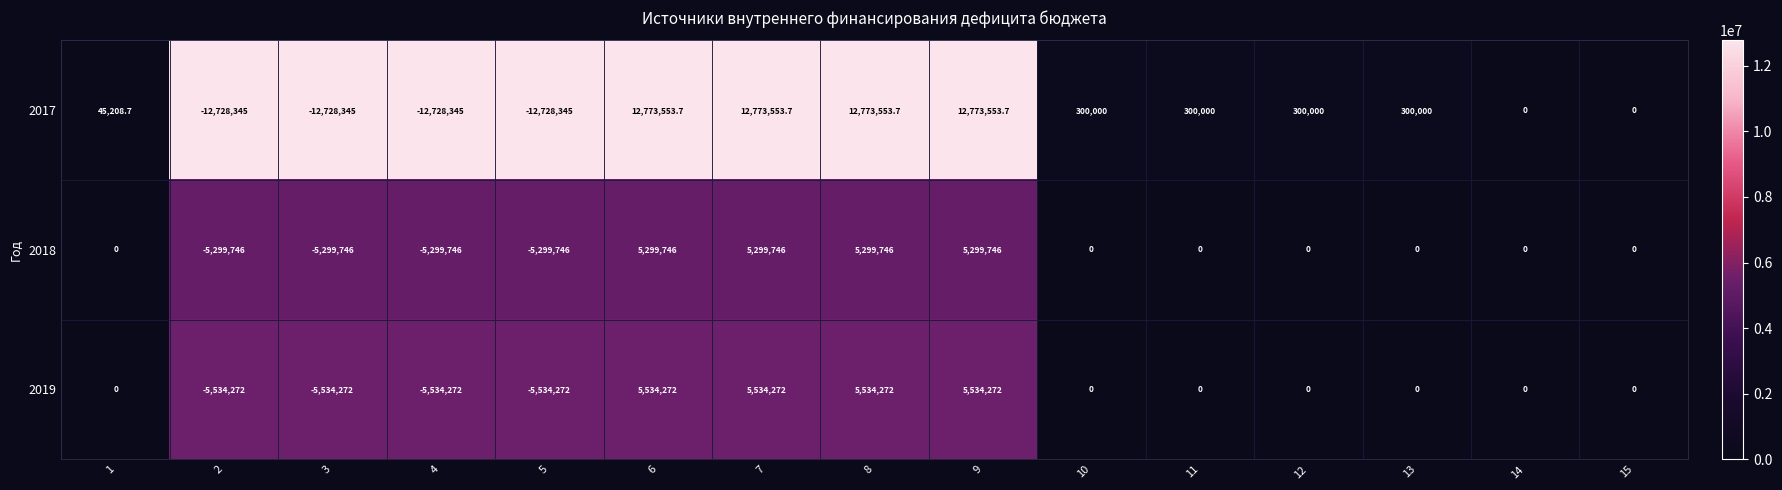

List the series in order of their peak value, lowest first.

2018, 2019, 2017